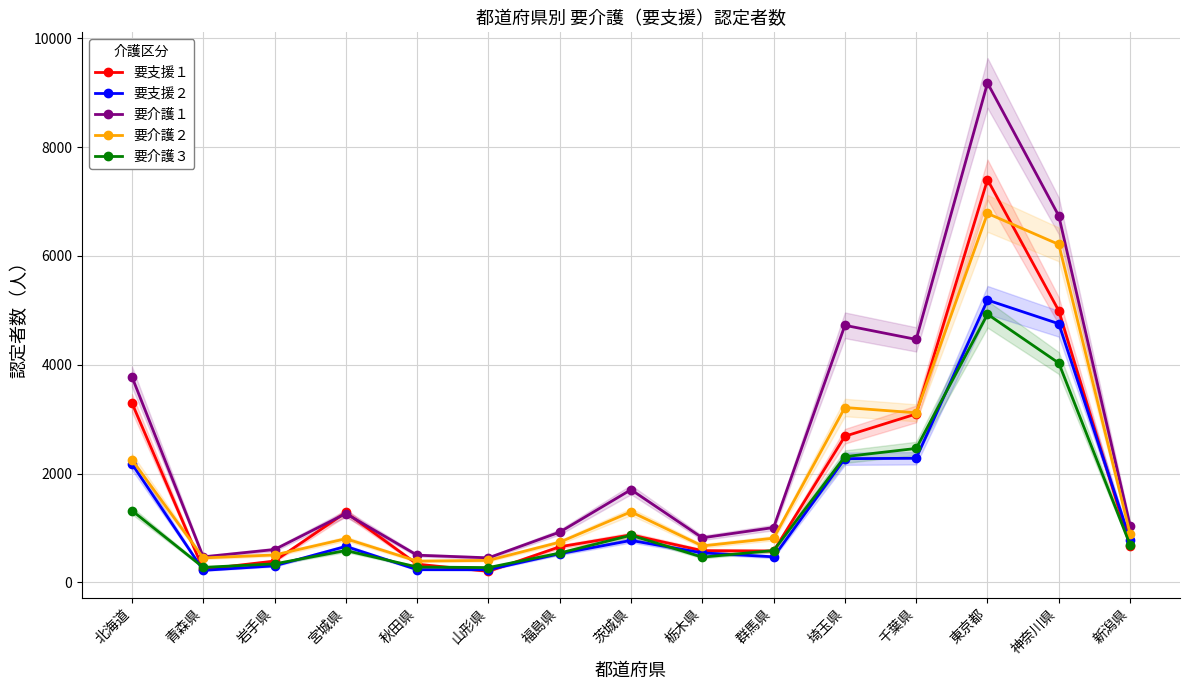

Rank the categories by 要支援１ value from highest to lowest.

東京都, 神奈川県, 北海道, 千葉県, 埼玉県, 宮城県, 茨城県, 新潟県, 福島県, 栃木県, 群馬県, 岩手県, 秋田県, 青森県, 山形県